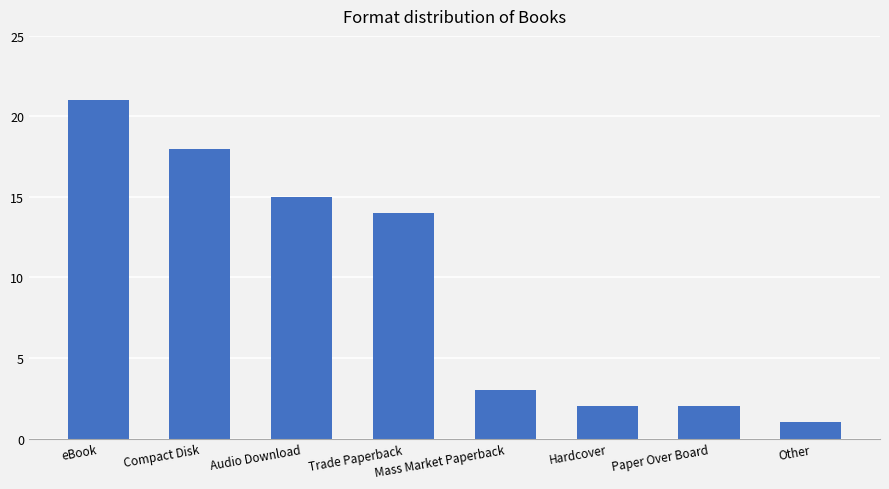

What is the label of the 2nd bar from the right?

Paper Over Board